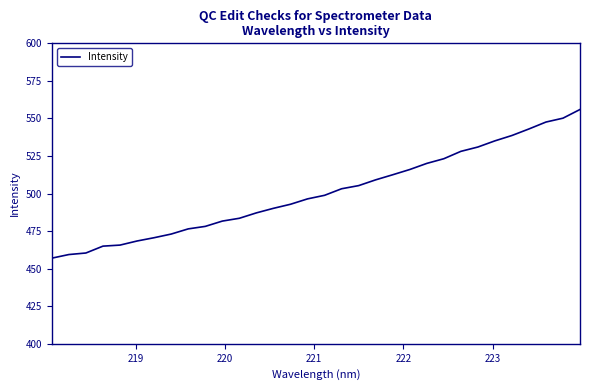

What is the greatest value displayed?

556.0